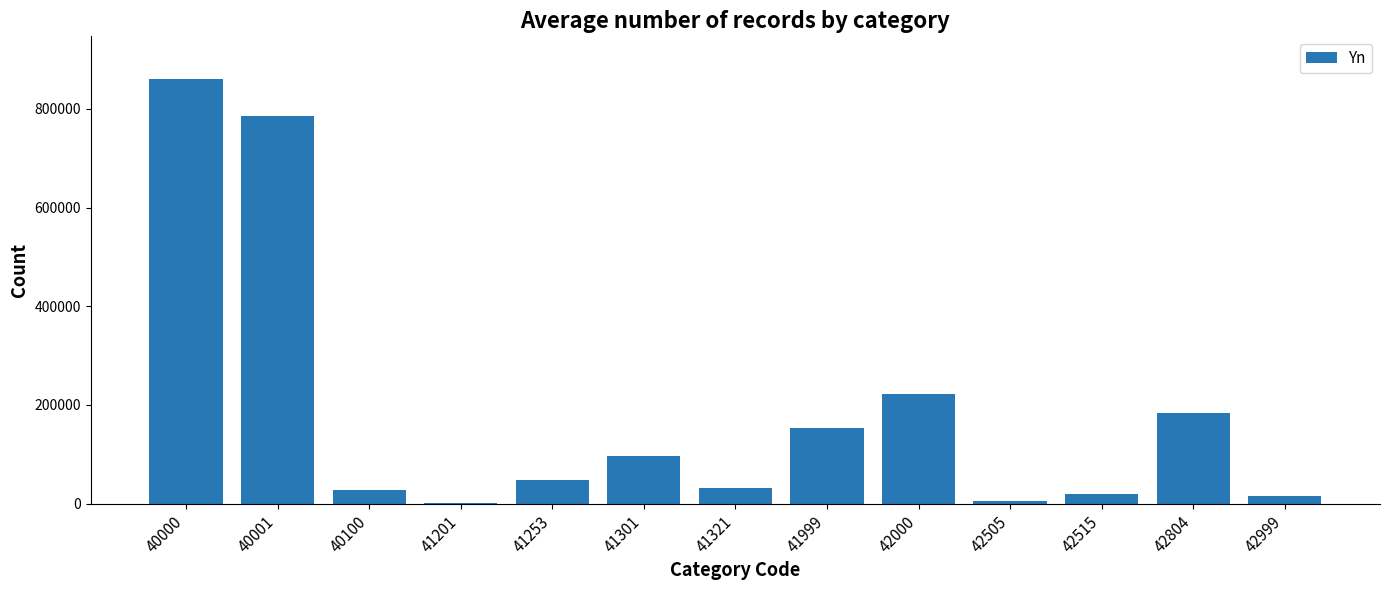

At which label is the value closest to 431625?

42000